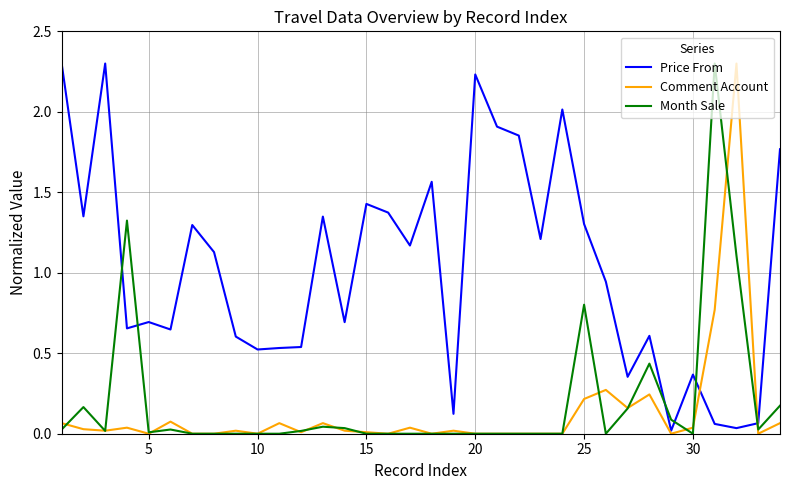

What is the greatest value displayed?

2.3